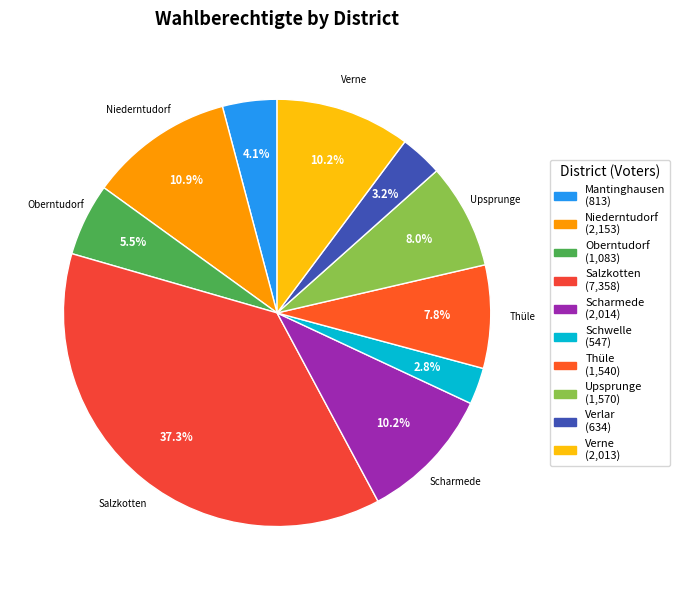

Is it true that Salzkotten is 37% of the pie?

True